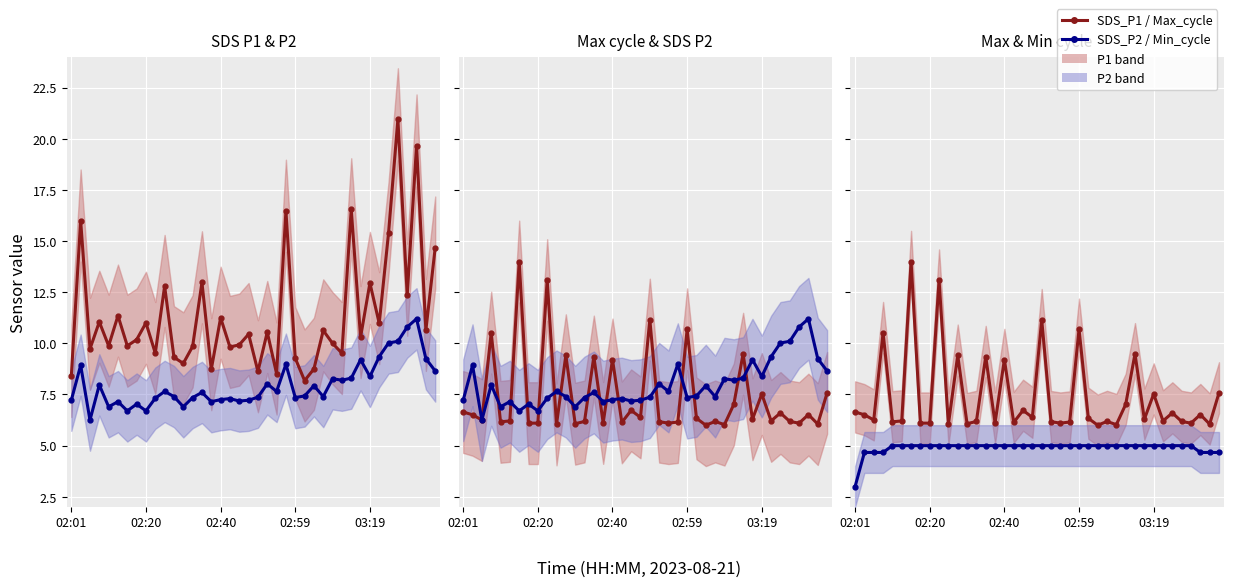

True or false: SDS_P1 / Max_cycle and SDS_P2 / Min_cycle cross at least once.

False